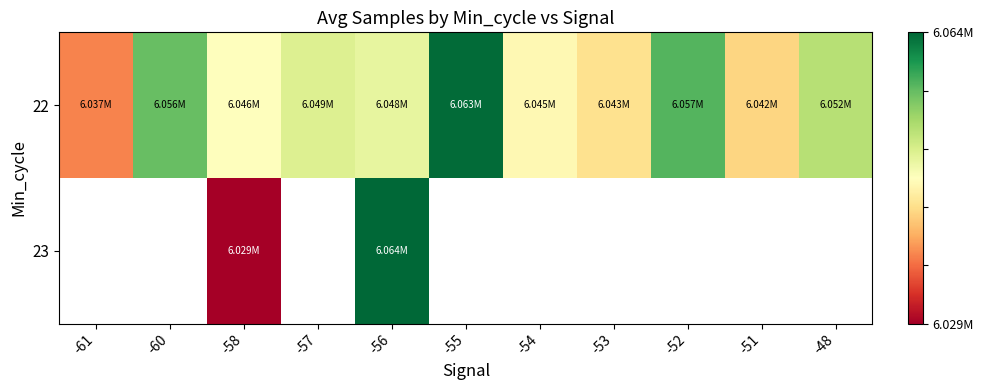

Which series has the largest total across all categories?

22